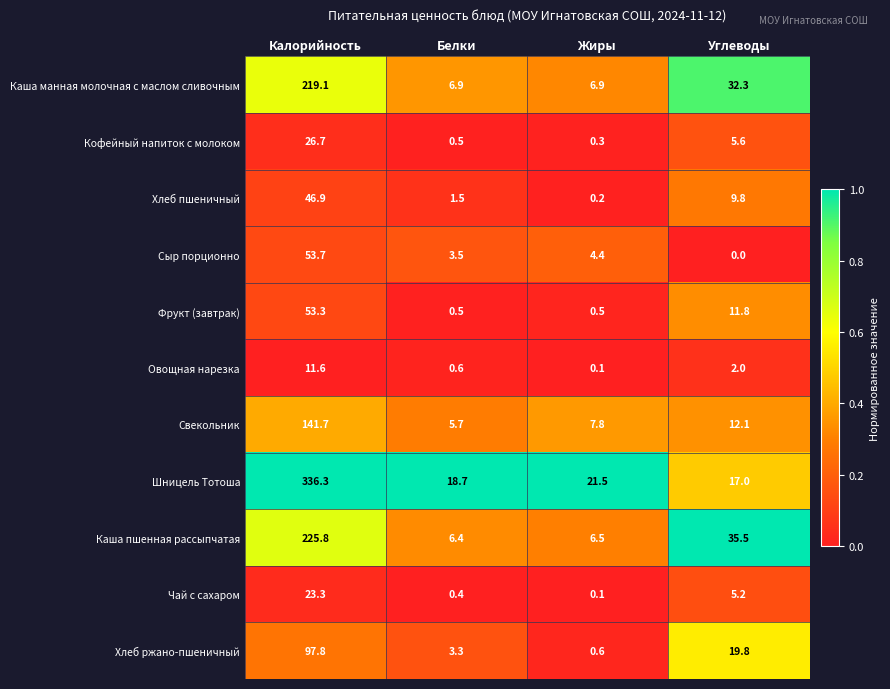

What is the difference between the Хлеб ржано-пшеничный values at Жиры and Белки?

2.7